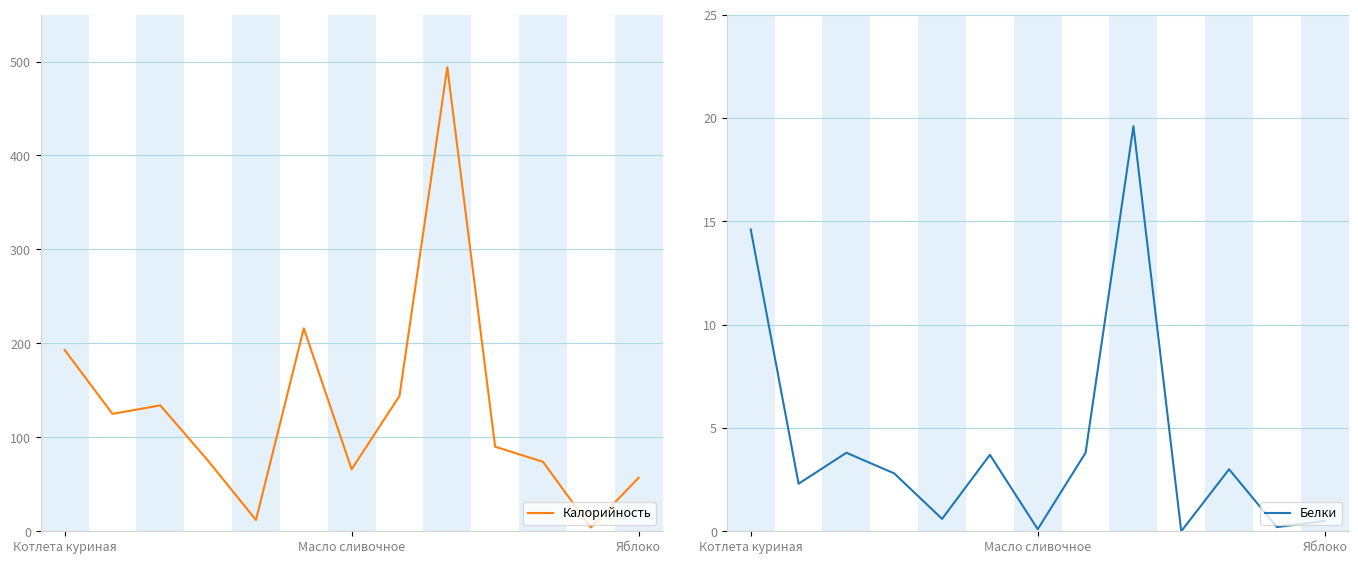

What value does the Белки series have at Котлета куриная?

14.6